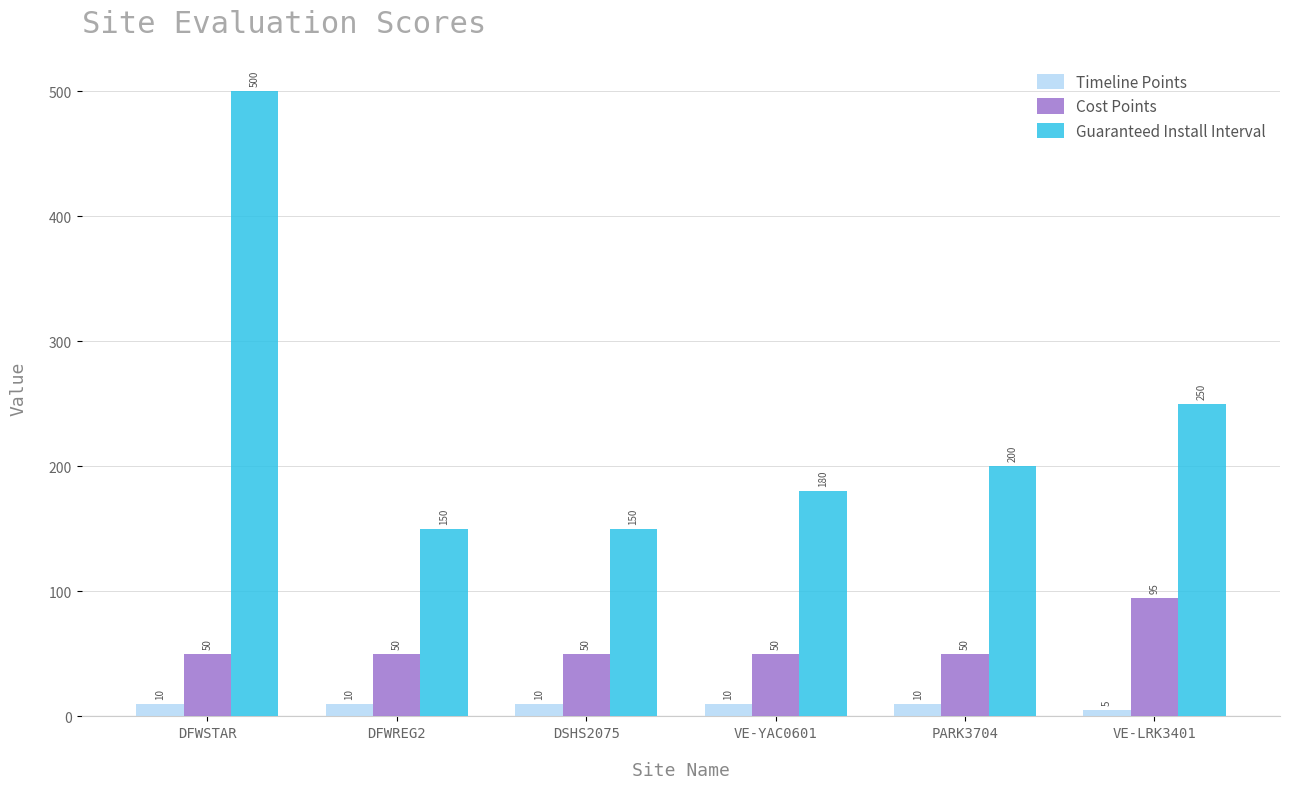

At DFWREG2, list the series in order from smallest to largest.

Timeline Points, Cost Points, Guaranteed Install Interval